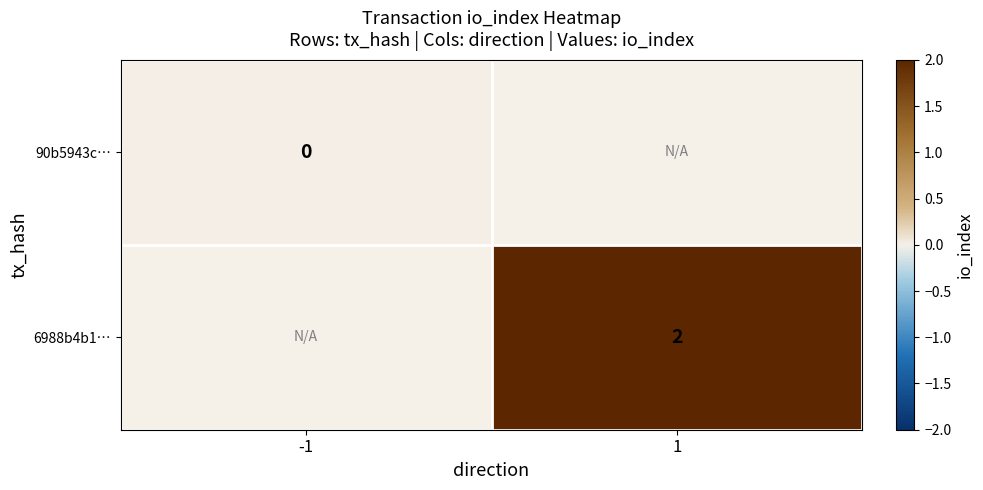

Is it true that 90b5943c… equals 0.0 at -1?

True